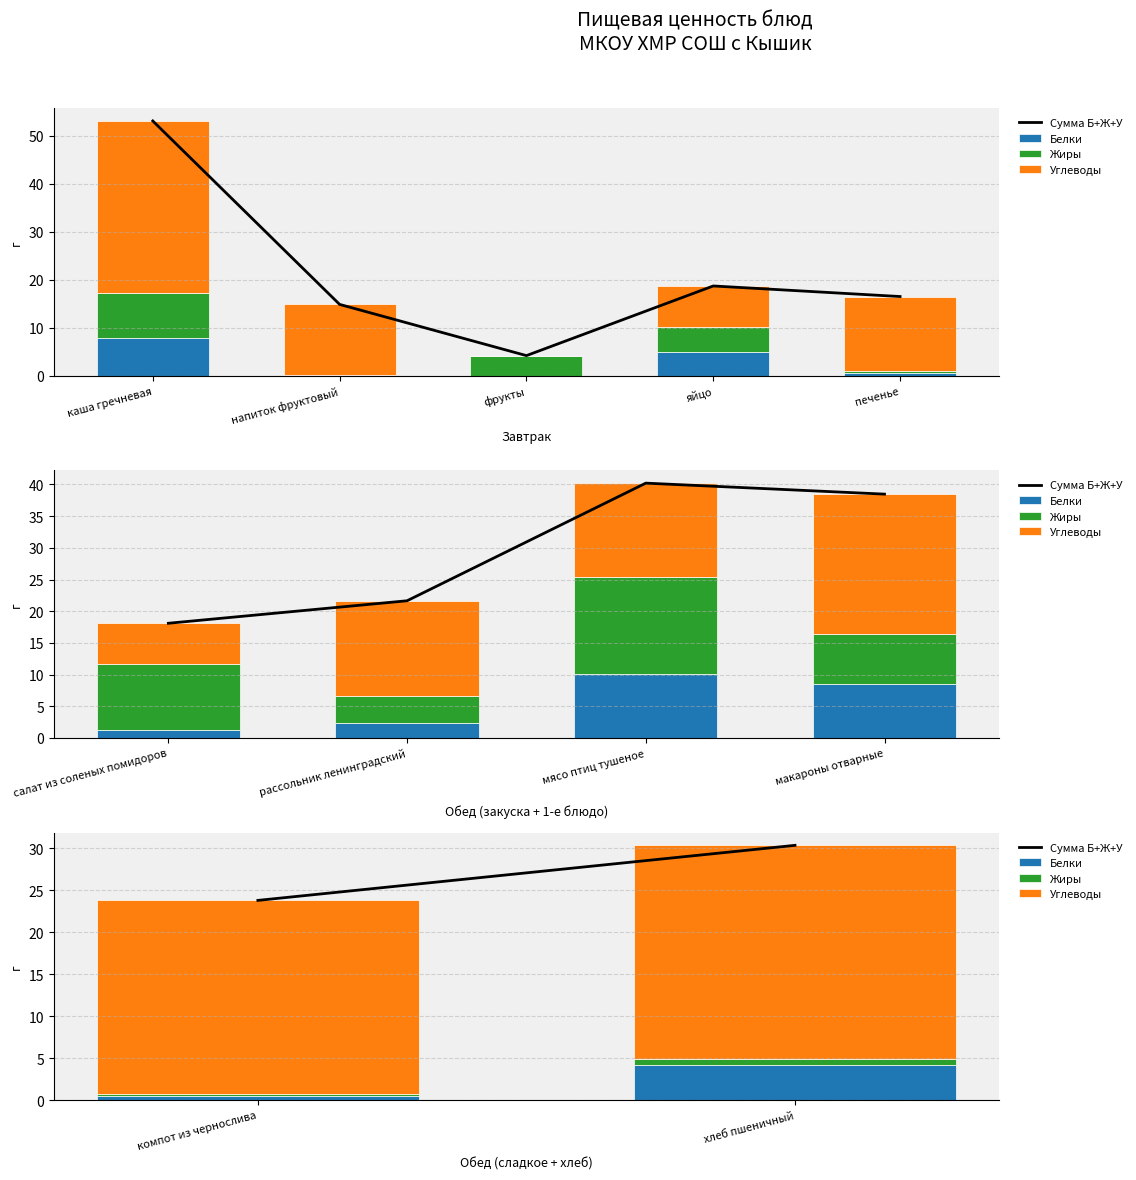

Is it true that Жиры equals 0.3 at компот из чернослива?

False